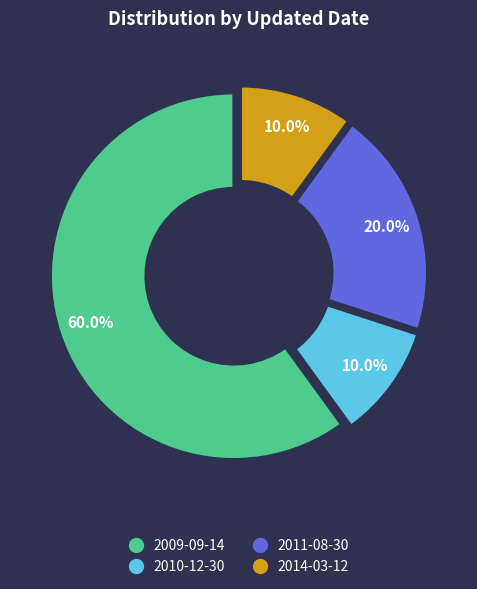

Is there a majority slice in this chart?

Yes